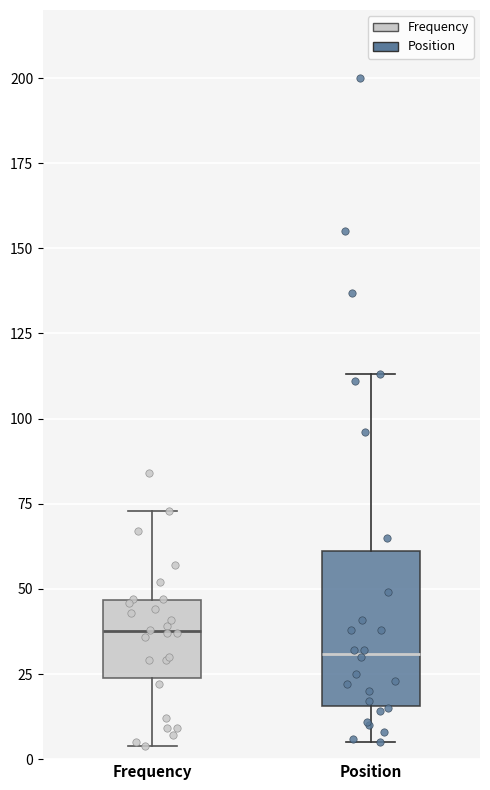

Reading left to right, transcribe this box plot: for each box, give where its median line is, the range the box spans, and where its two whiskers end, as read against the y-axis. The values are not printed on the chart, so give them approximately, as read against the axis.

Frequency: median 40, box 25 to 45, whiskers 5 to 75
Position: median 30, box 15 to 60, whiskers 5 to 115